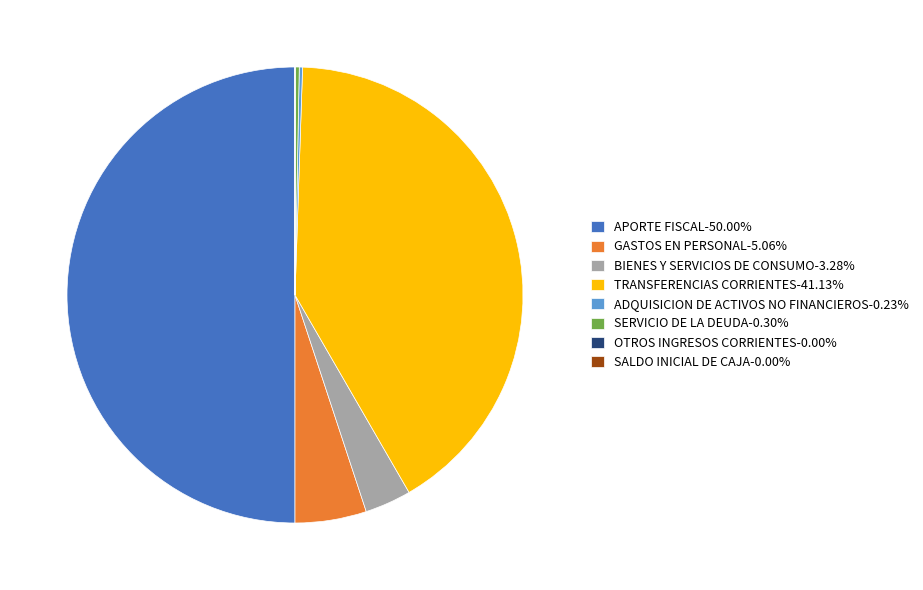

Approximately how many times larger is the value at APORTE FISCAL-50.00% compared to GASTOS EN PERSONAL-5.06%?

9.9